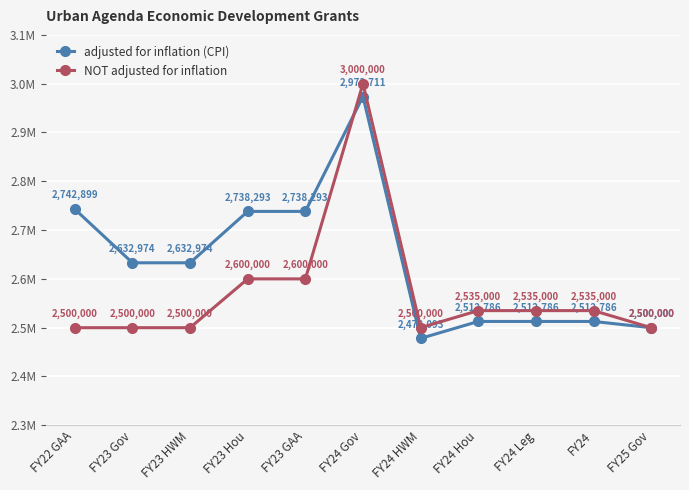

Where does the adjusted for inflation (CPI) series first go above 2632974?

FY22 GAA